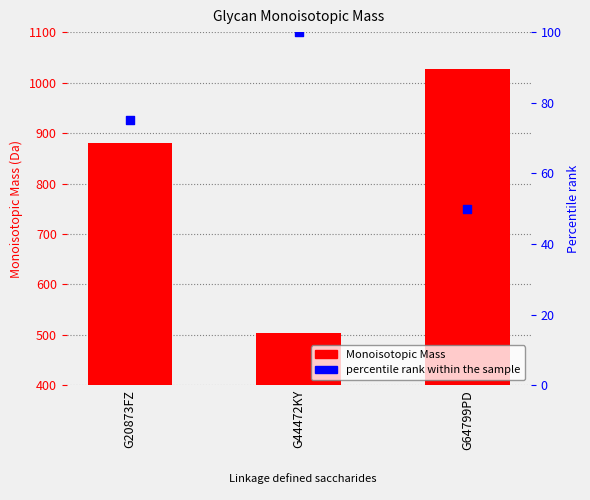

Is the value of percentile rank within the sample at G44472KY greater than the value of Monoisotopic Mass at G64799PD?

No